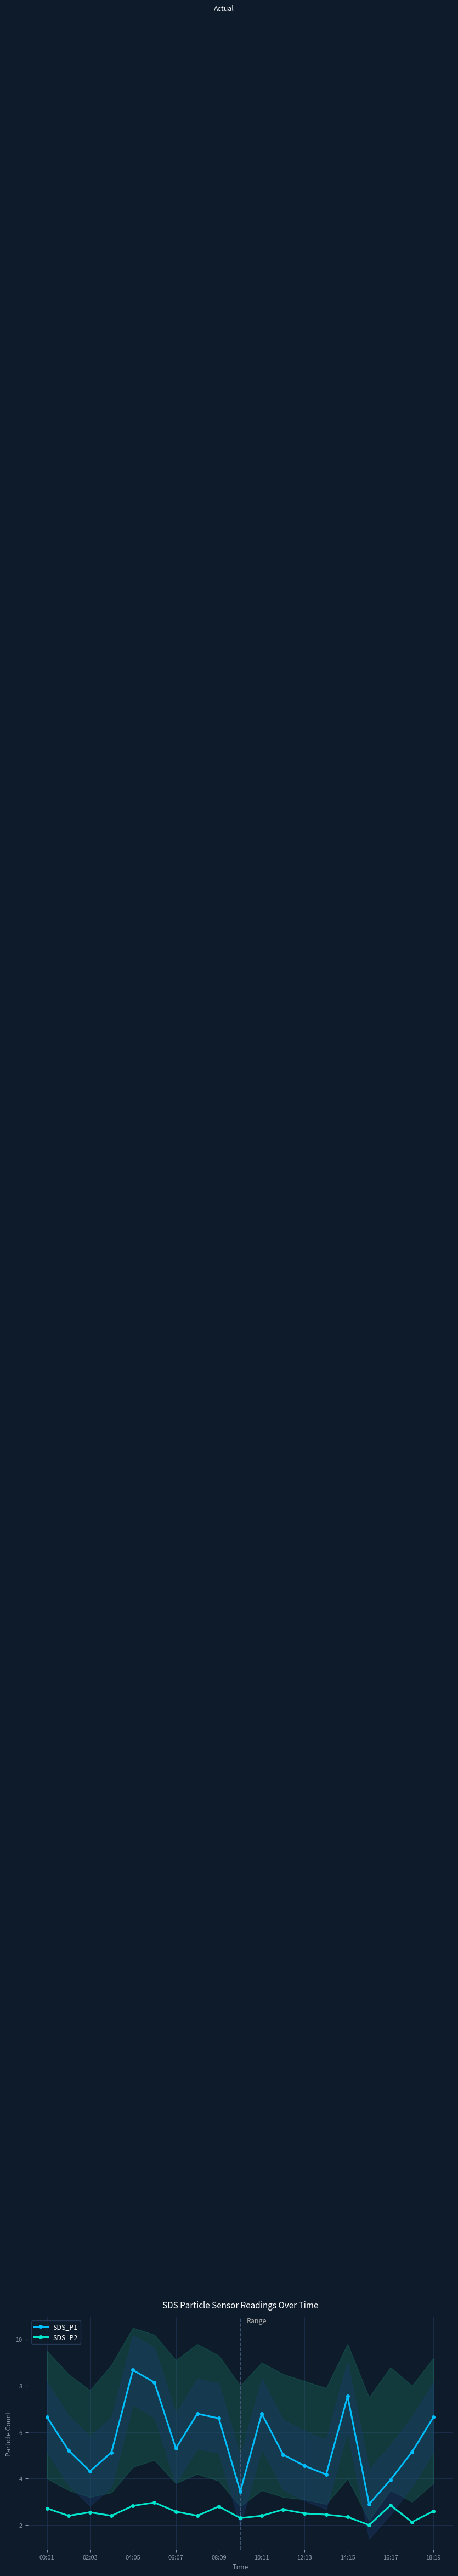

At which category does SDS_P1 reach its first local peak?

04:05